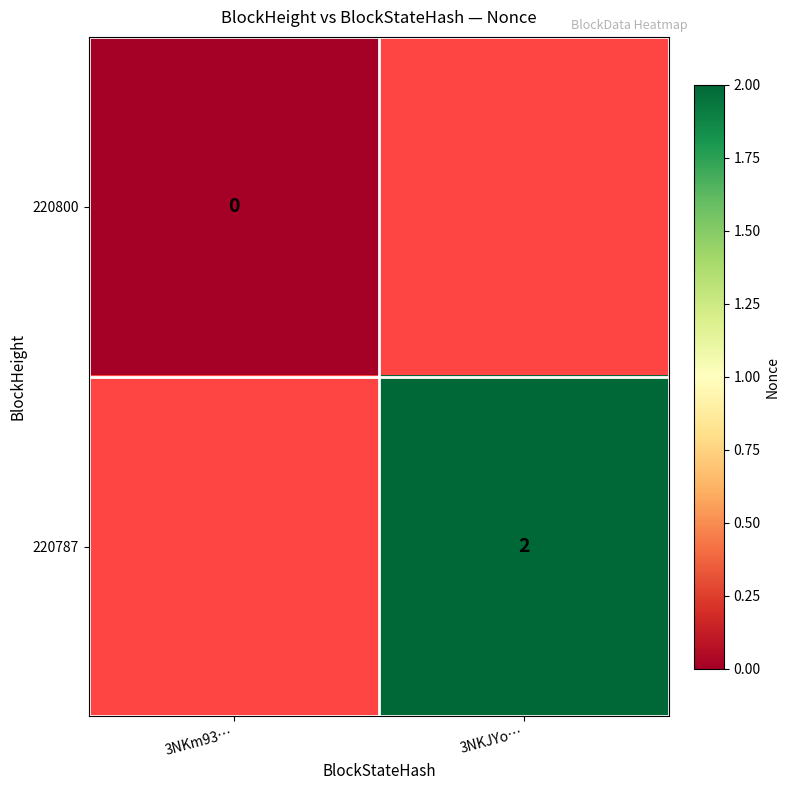

The 220787 series shows 1 at 3NKJYo…. True or false?

False